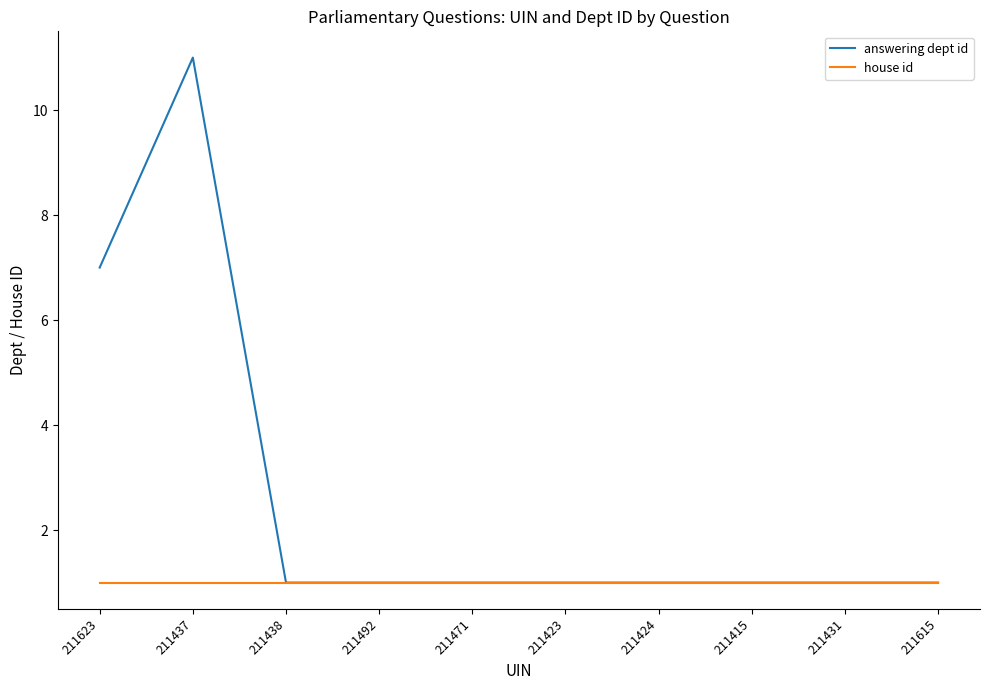

Rank the series by their maximum value, from lowest to highest.

house id, answering dept id